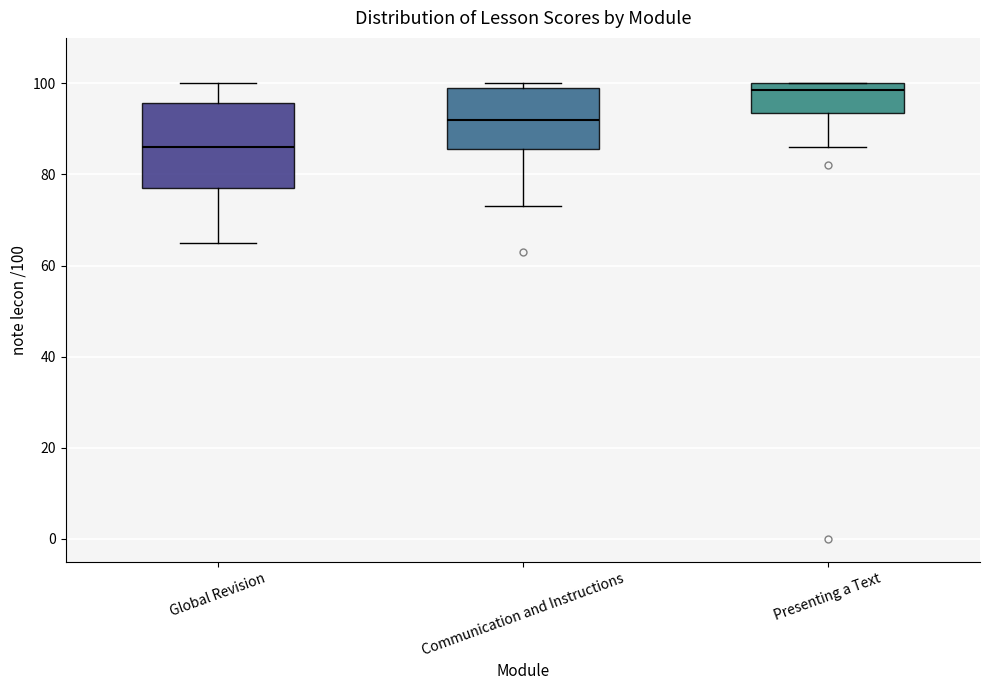

Comparing the boxes themselves (not the whiskers), which one is the tallest?

Global Revision